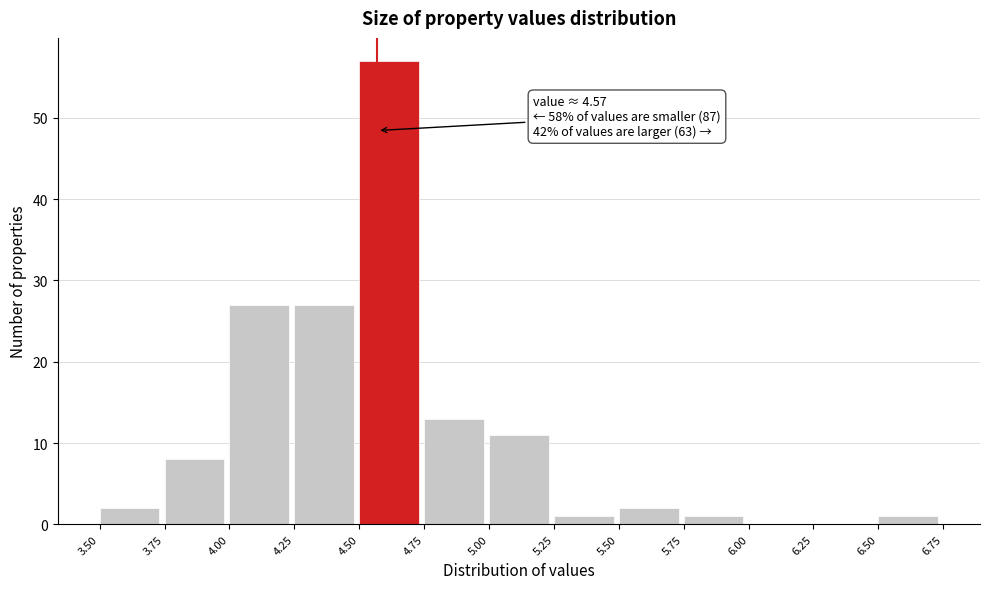

Which range on the x-axis has the tallest bar?

4.50 to 4.75